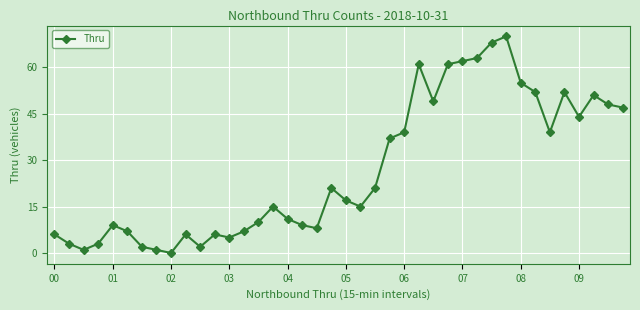

What is the difference between the maximum and minimum values?

70